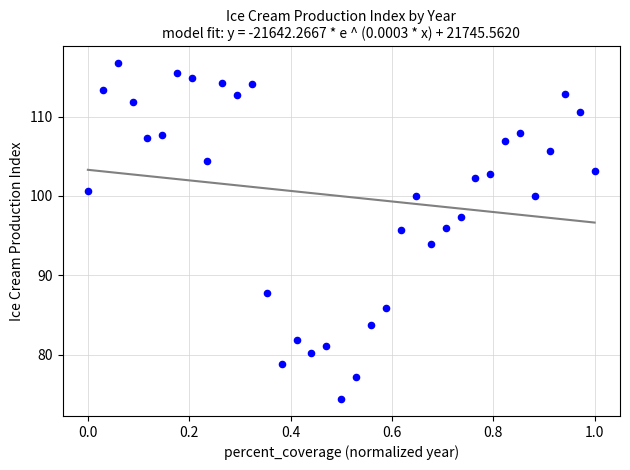

What is the range of Y values (max minus min)?

42.3